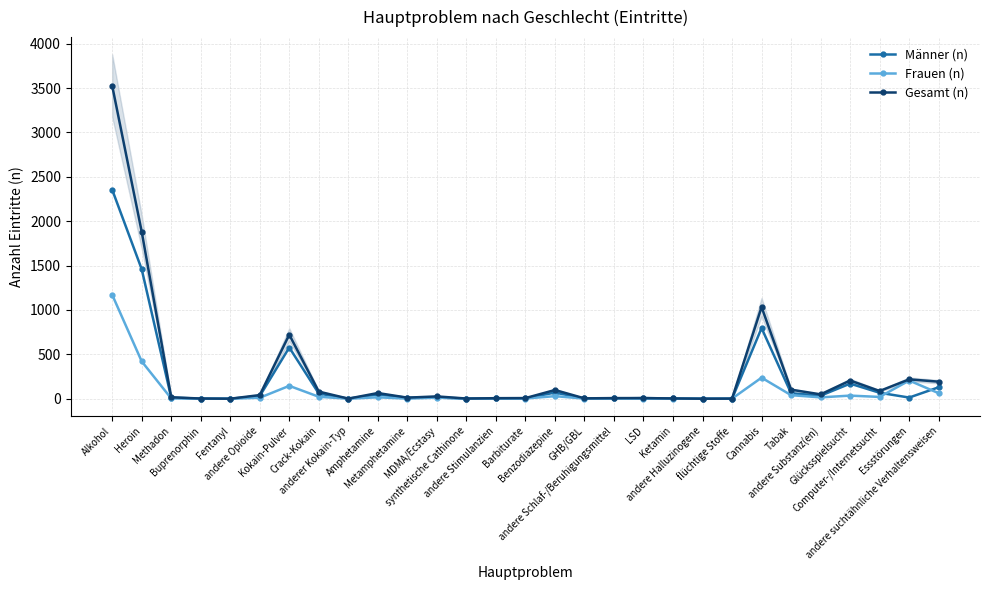

At which category does Frauen (n) reach its first local peak?

Kokain-Pulver